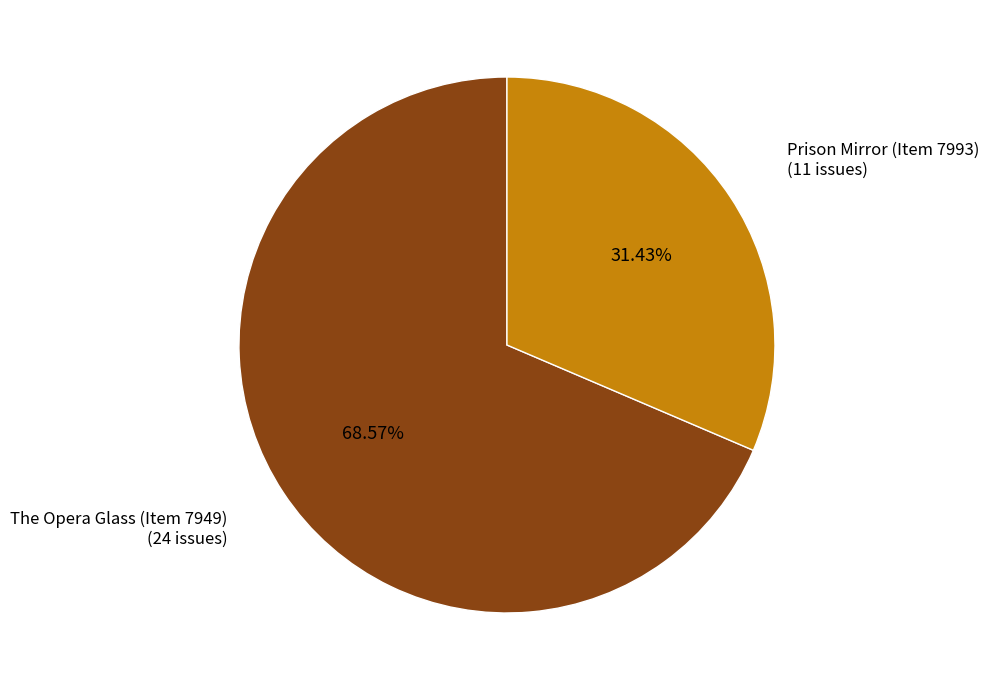

Combined, do Prison Mirror (Item 7993) and The Opera Glass (Item 7949) account for over 50%?

Yes